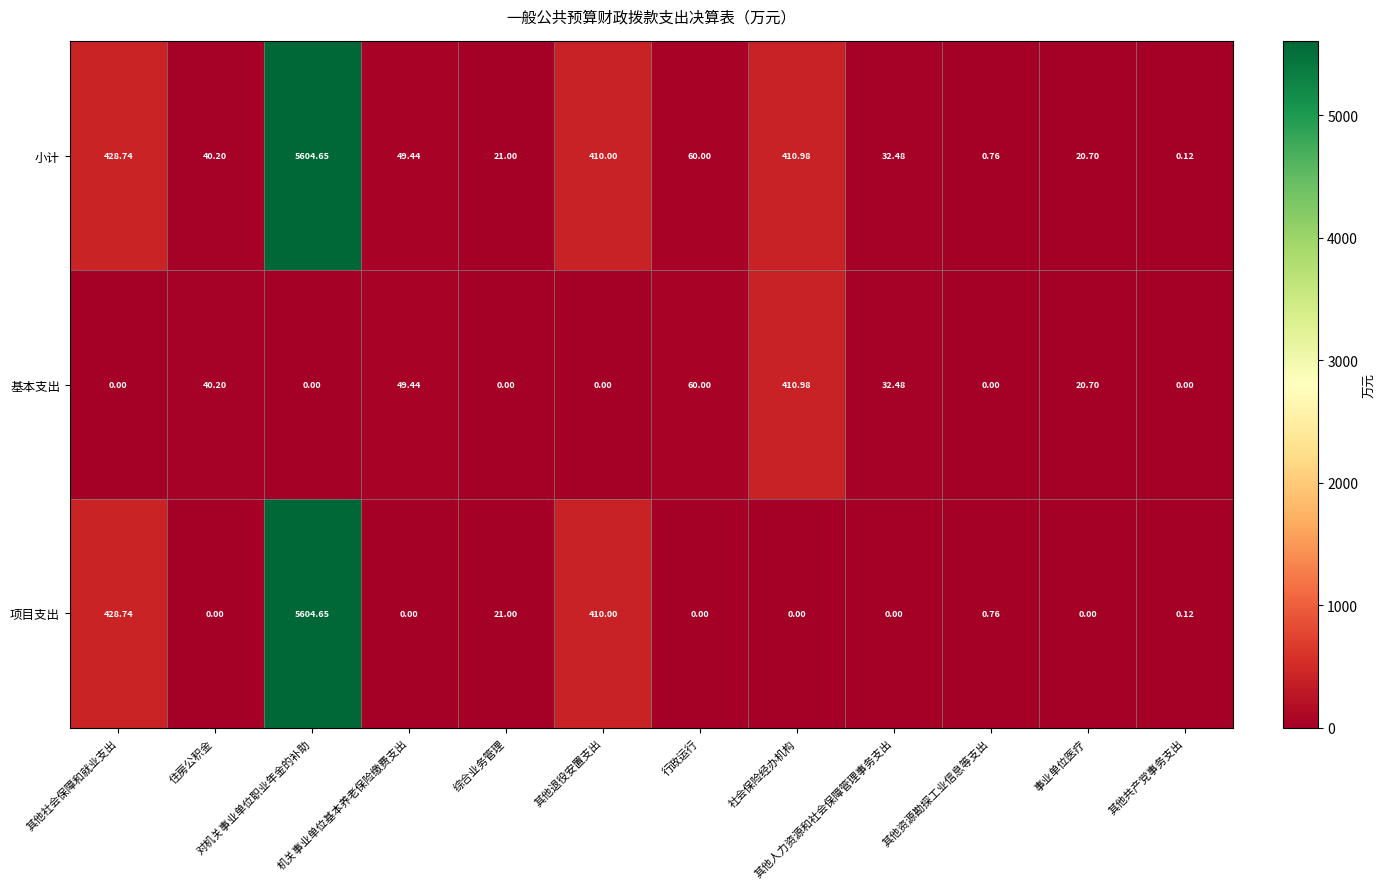

Which series has the largest total across all categories?

小计